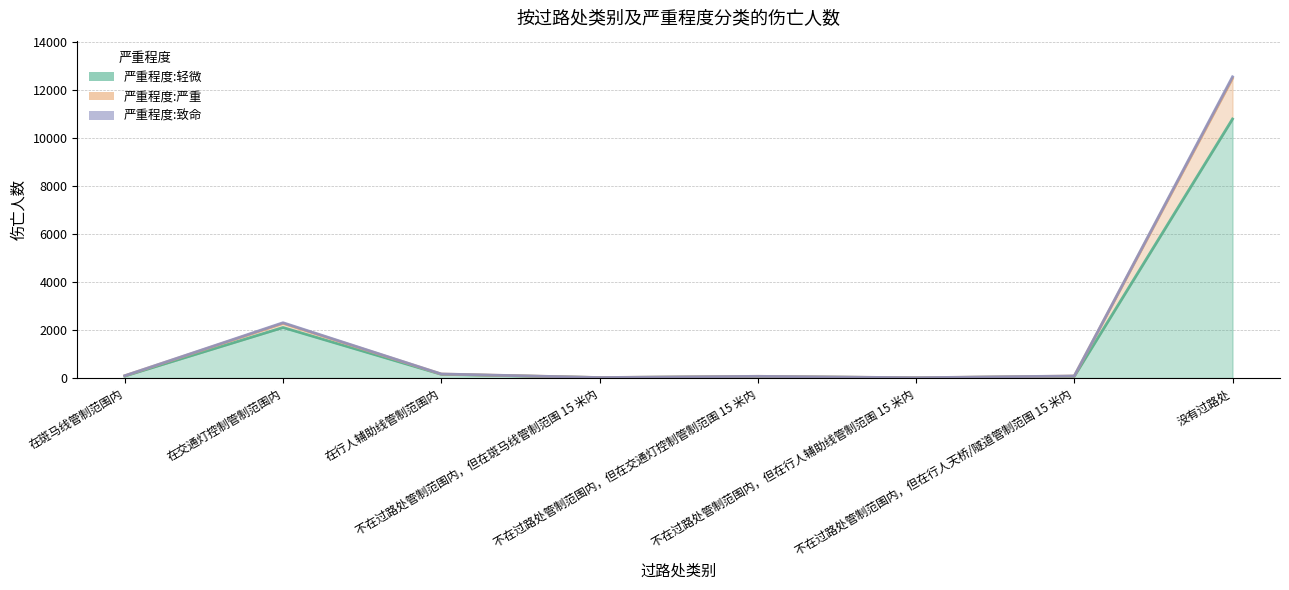

The 严重程度:轻微 series shows 8 at 不在过路处管制范围内，但在斑马线管制范围 15 米内. True or false?

False